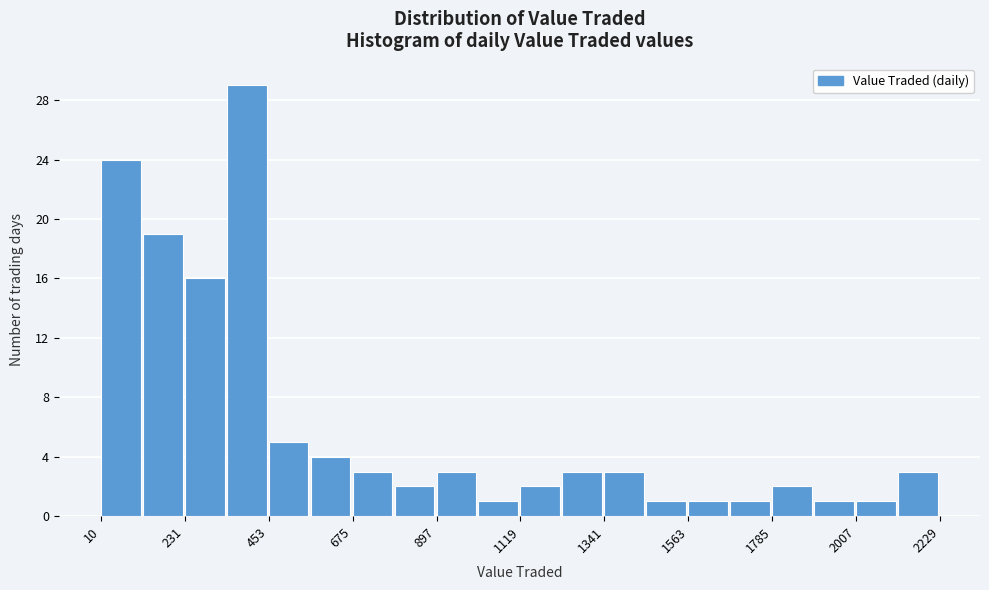

Around what value on the x-axis is the tallest bar? Give the approximate position of its centre, as read against the axis.

400